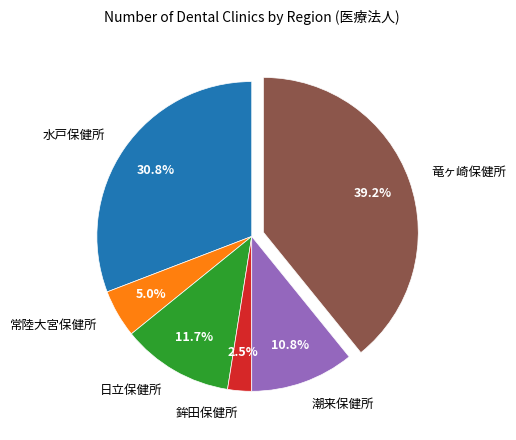

Rank the categories by value from highest to lowest.

竜ヶ崎保健所, 水戸保健所, 日立保健所, 潮来保健所, 常陸大宮保健所, 鉾田保健所